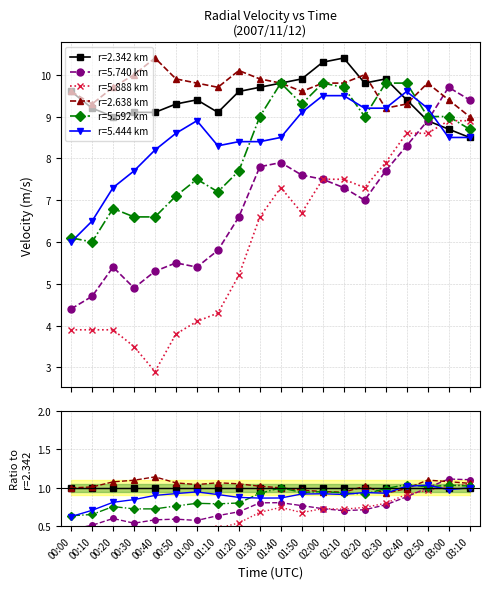

What is the difference between the maximum and minimum values in the 5.888 series?

6.0